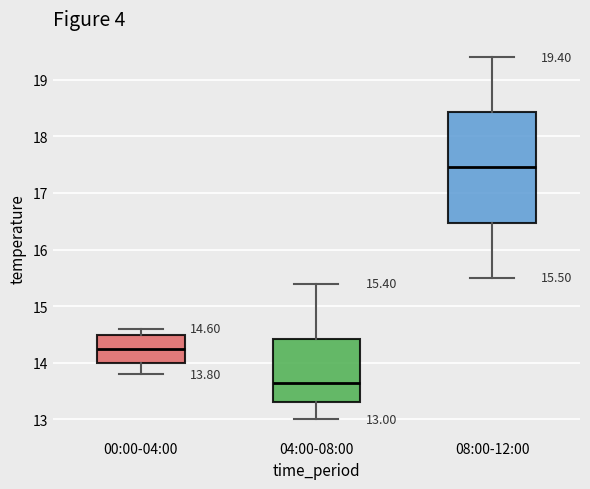

Comparing the boxes themselves (not the whiskers), which one is the tallest?

08:00-12:00